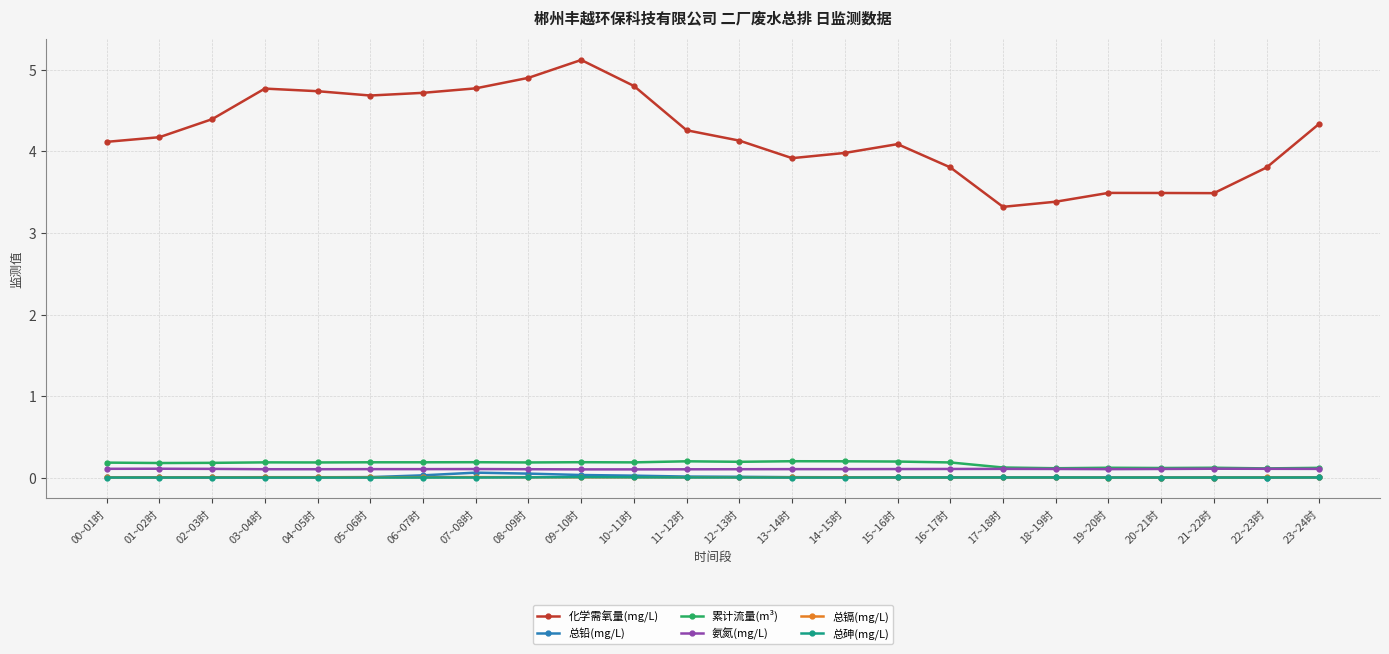

How many categories are shown in the chart?

24